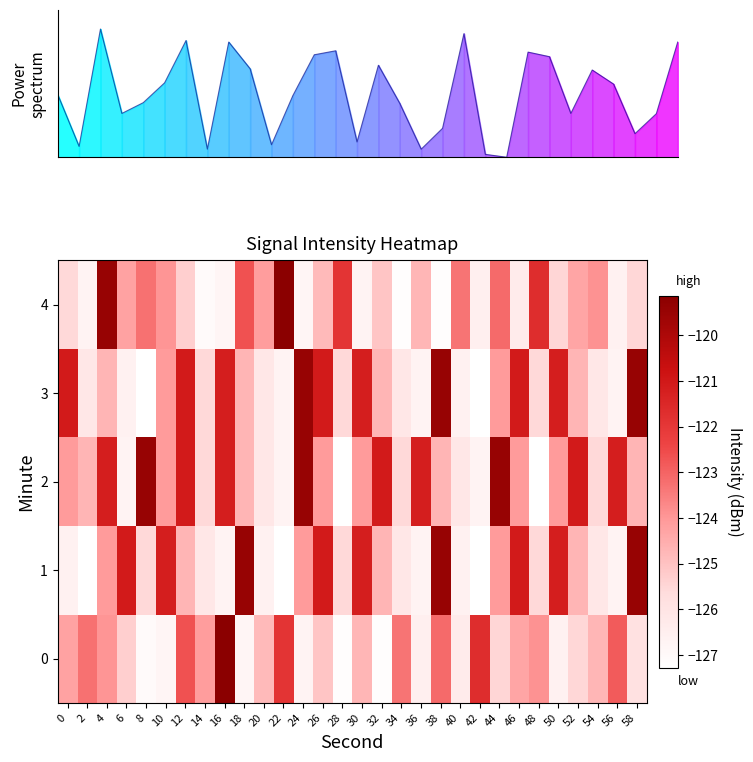

At which label is 1 closest to -123?

4